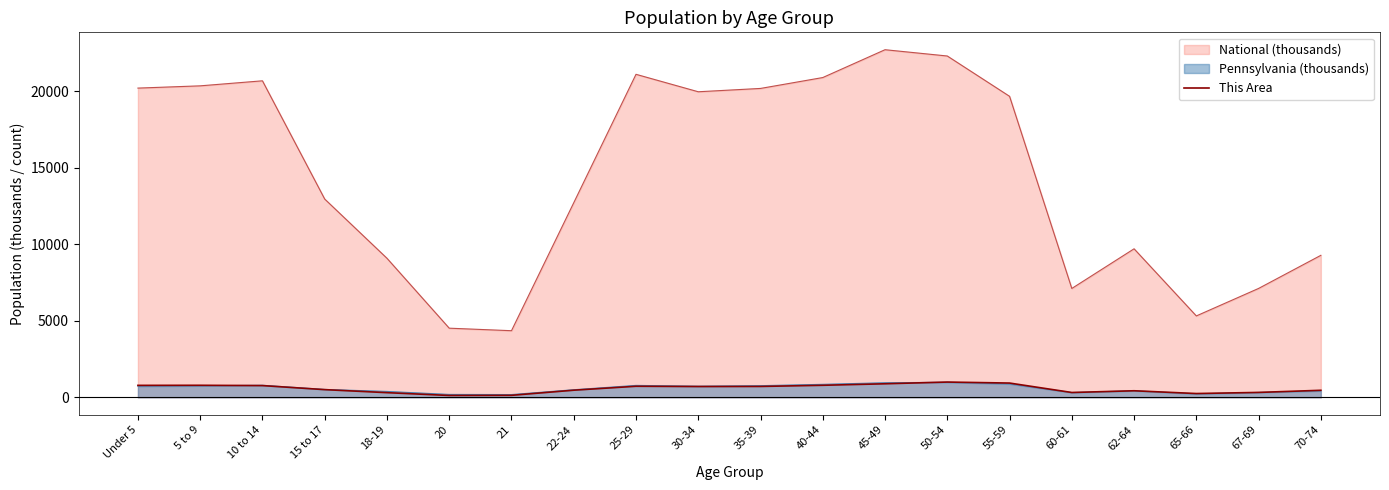

What is the highest value of the Pennsylvania (thousands) series?

984.6